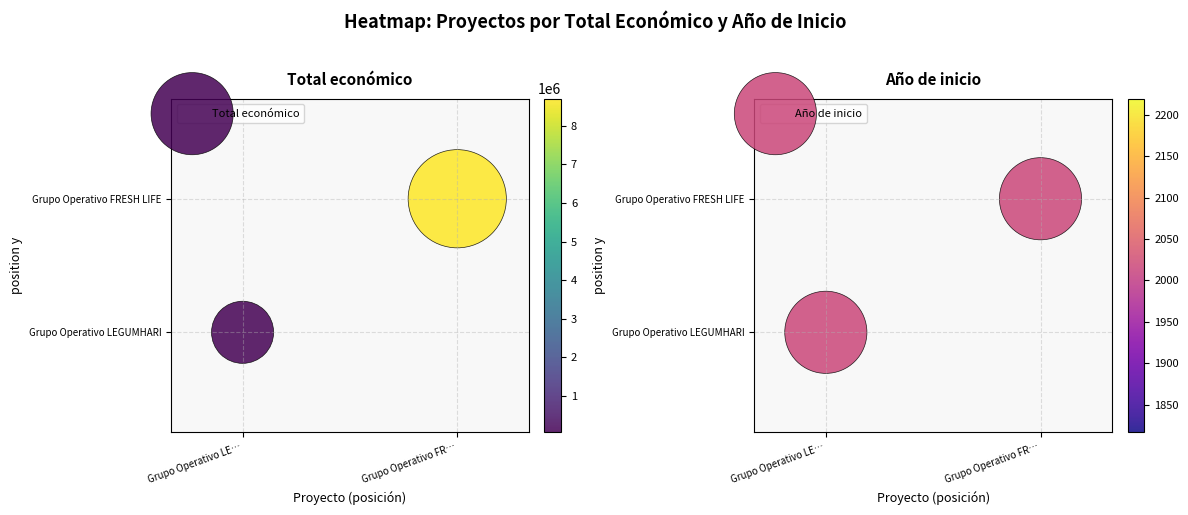

Between Grupo Operativo LE… and Grupo Operativo FR…, which is larger?

Grupo Operativo FR…